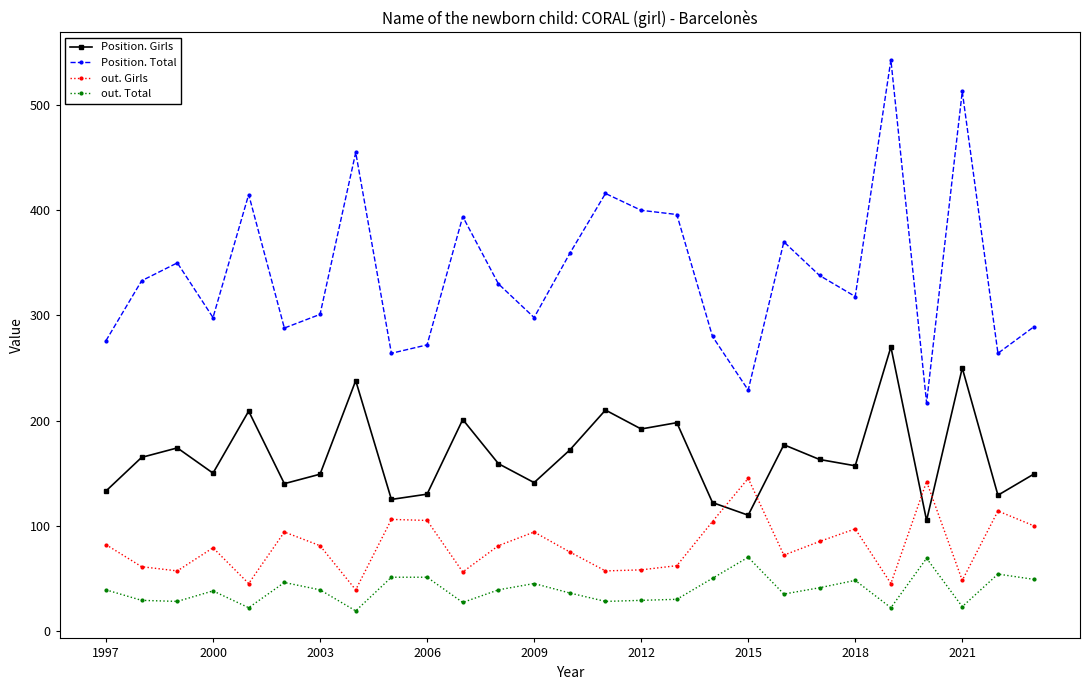

What is the sum of all out. Total values?

1057